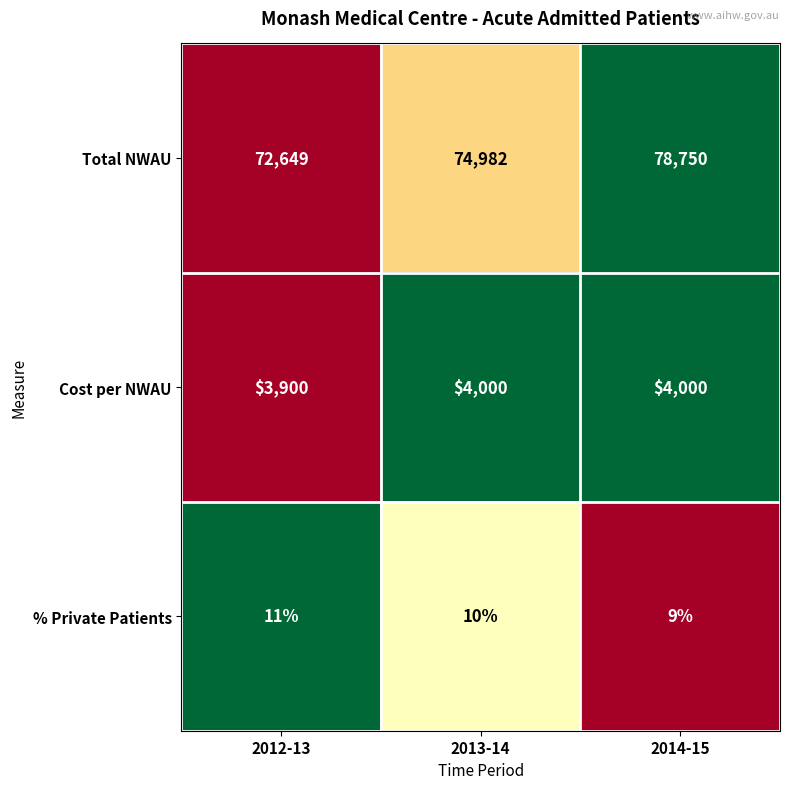

How many series are shown in this chart?

3